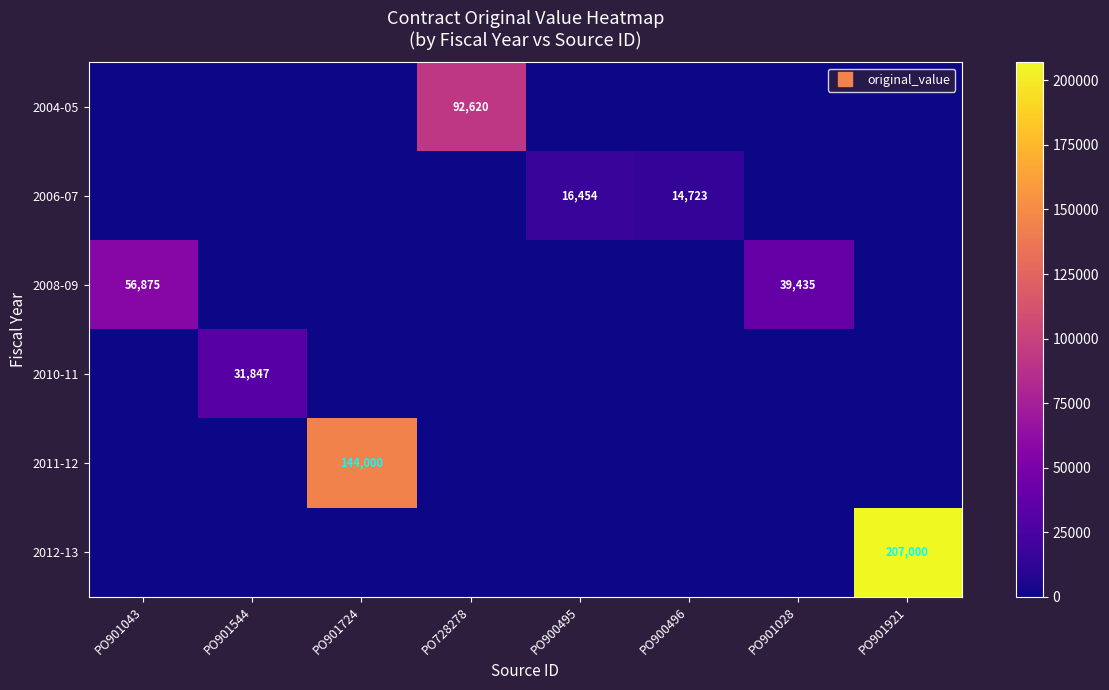

What is the maximum value for 2004-05?

92620.0